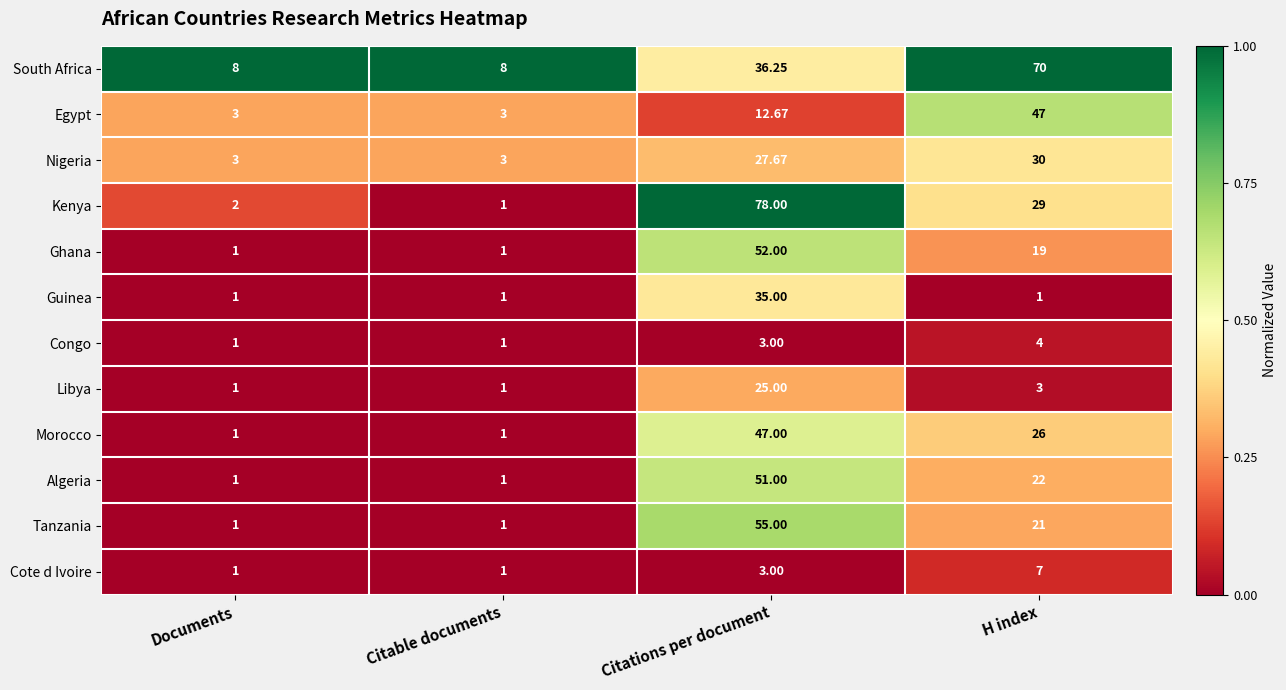

What is the total value across all series at Documents?

24.0